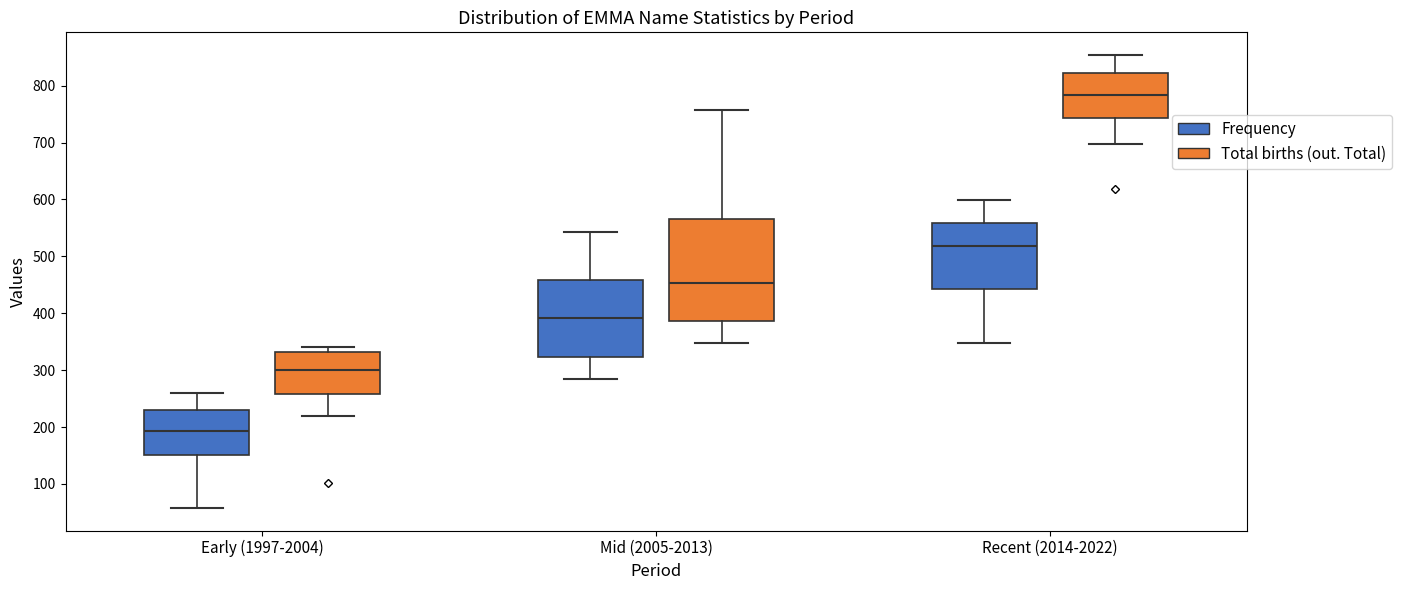

Where does the lower whisker of the box for Early (1997-2004) (Frequency) end on the y-axis? The values are not printed on the chart, so give them approximately, as read against the axis.

60